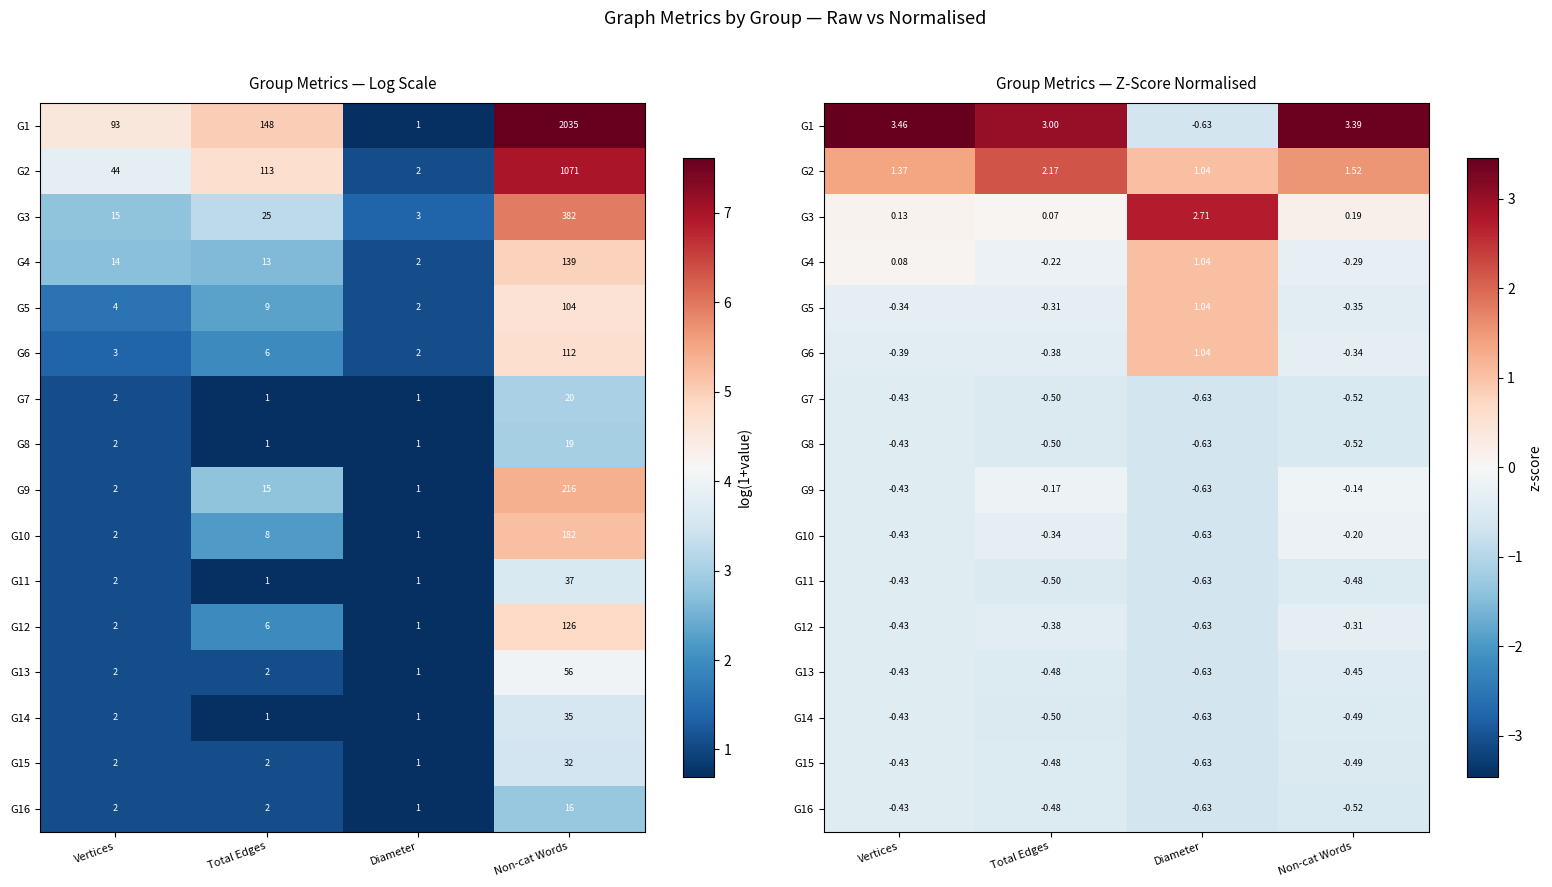

At which category is the sum across all series the highest?

Non-cat Words